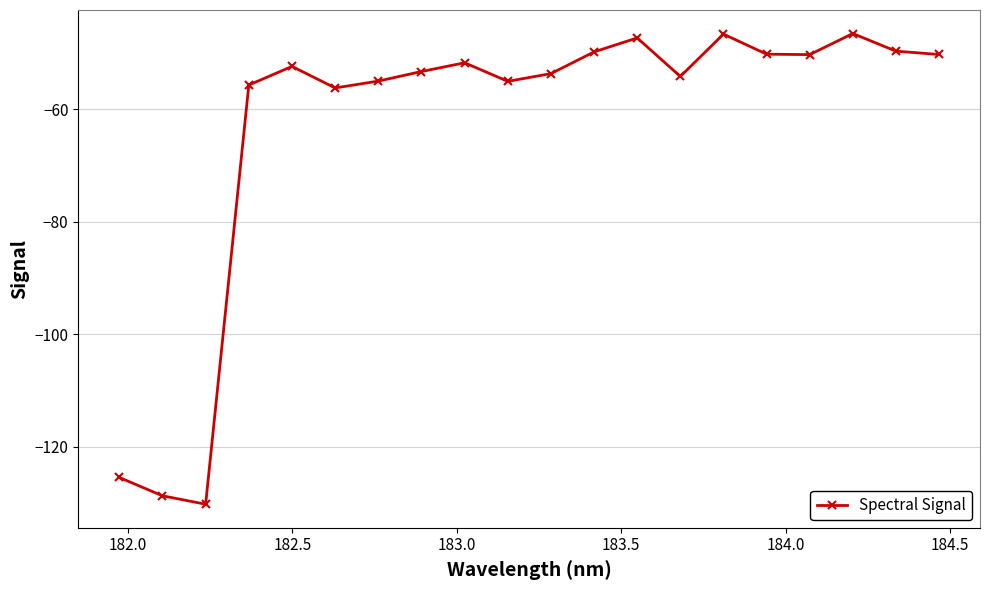

What is the difference between the second highest and second lowest values?

82.1